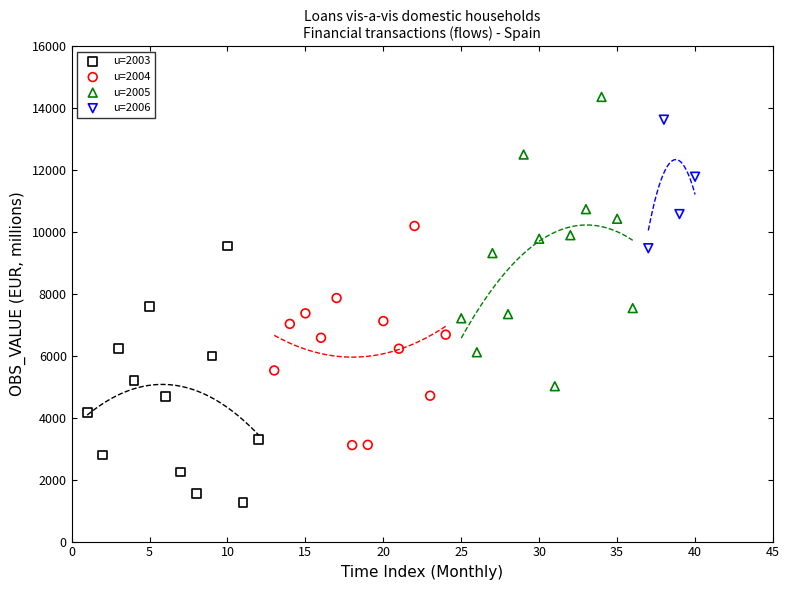

Which series contains the lowest Y value?

u=2003